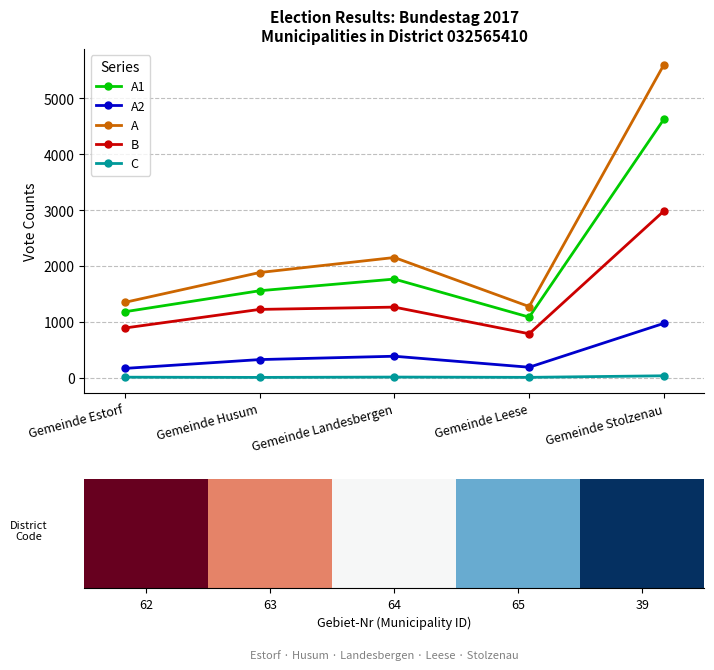

Is the value of A1 at Gemeinde Stolzenau greater than the value of C at Gemeinde Husum?

Yes